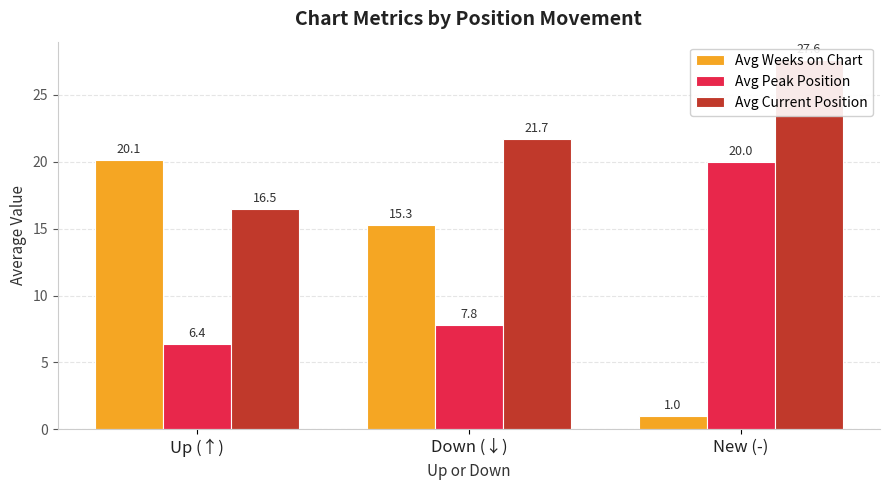

Is it true that Avg Peak Position equals 5.0 at New (-)?

False